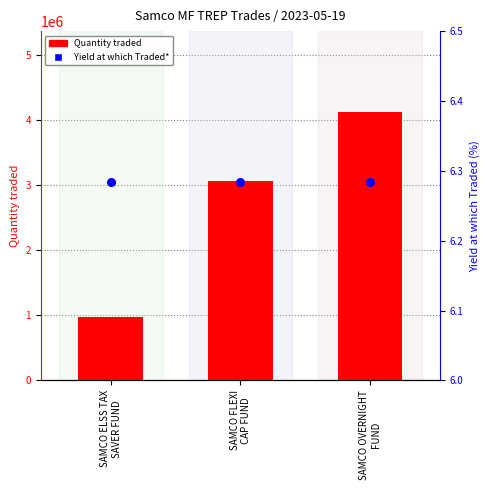

Which series has the largest Y range (max minus min)?

Quantity traded